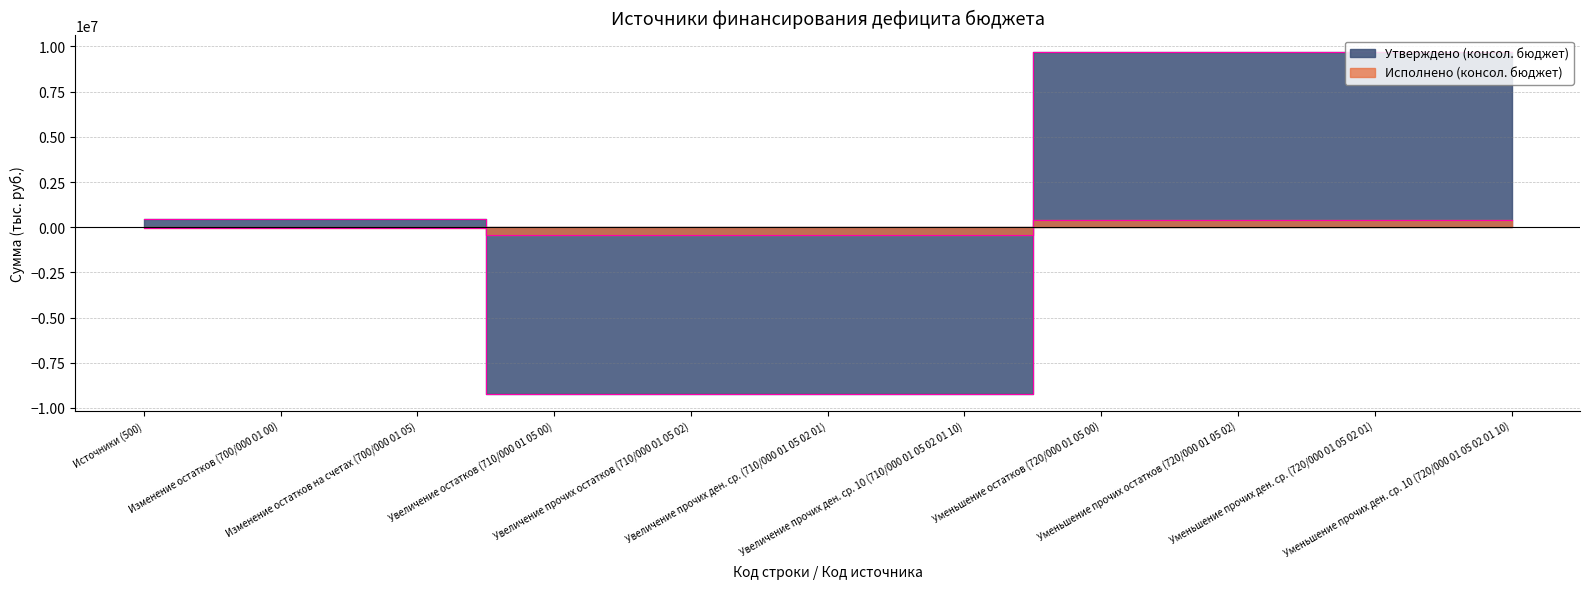

Is it true that Утверждено (консол. бюджет) equals 4321524.8 at Уменьшение прочих остатков (720/000 01 05 02)?

False